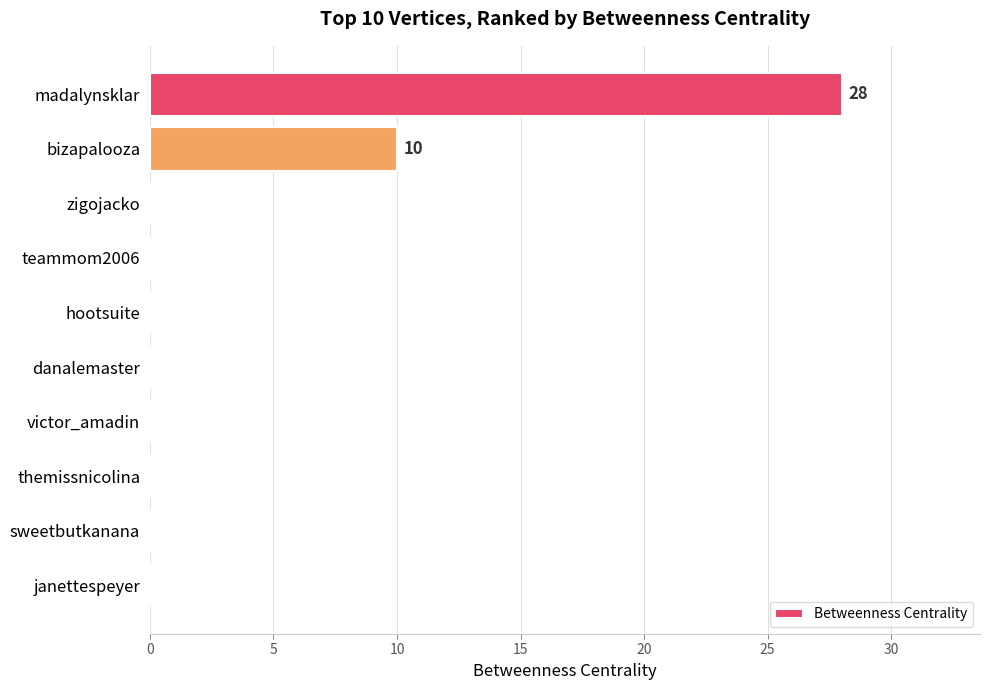

Which label corresponds to the largest value in the chart?

madalynsklar